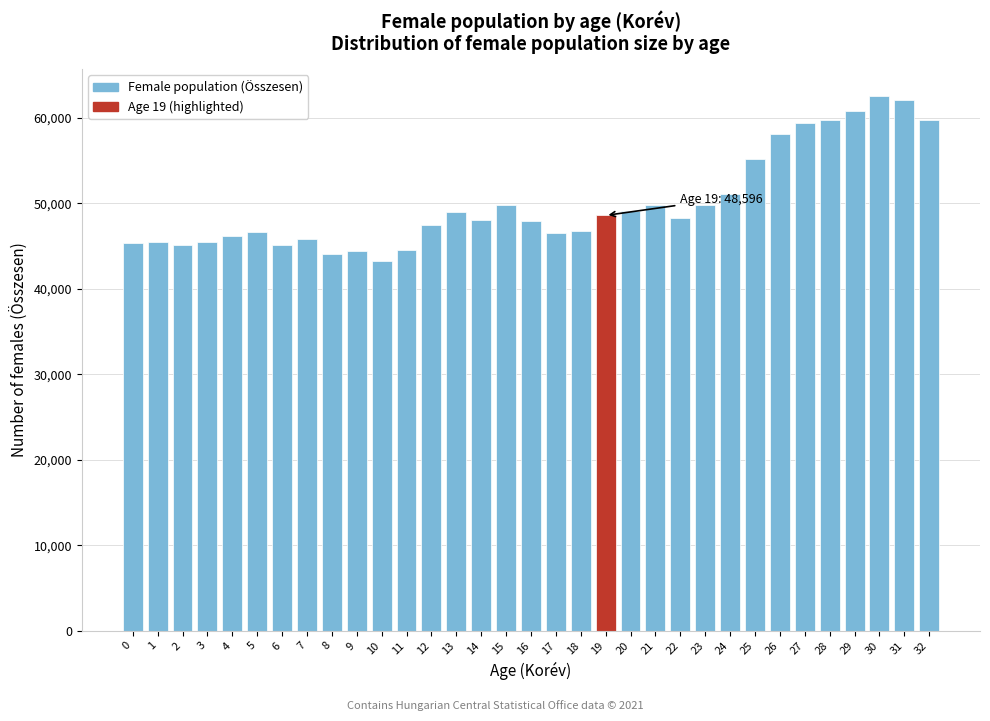

Approximately how many times larger is the value at 3 compared to 28?

0.8